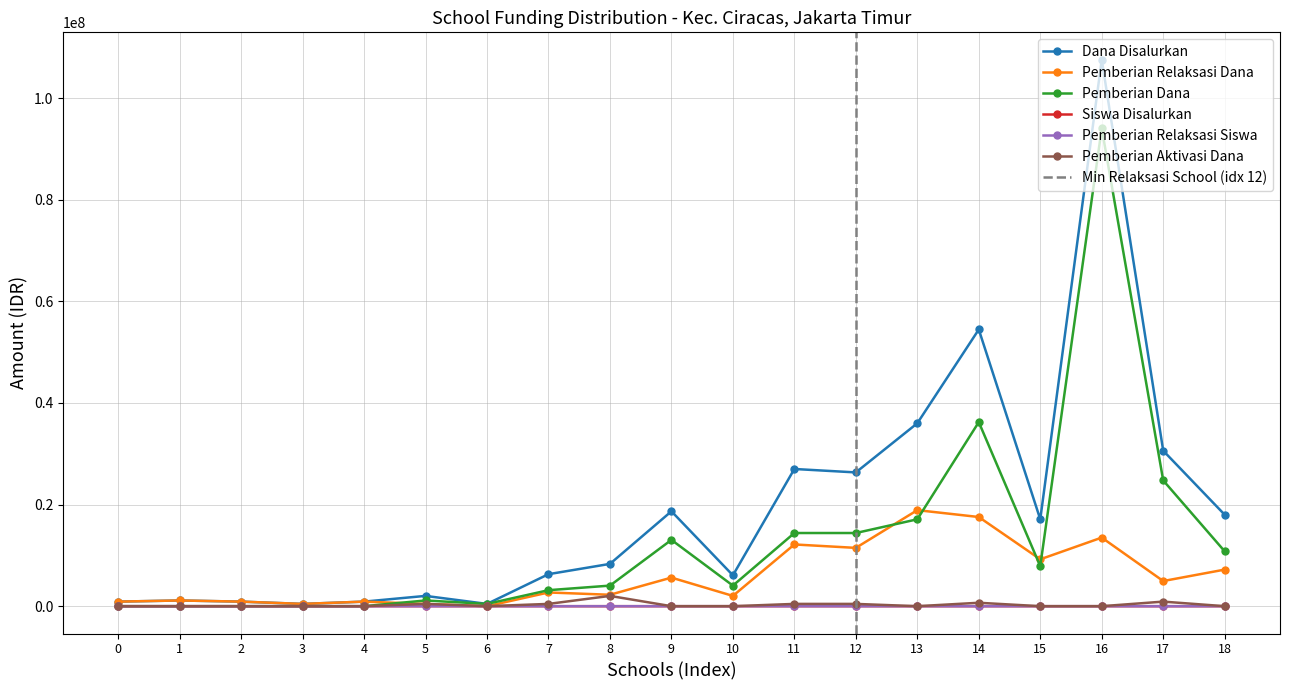

What is the value of the Dana Disalurkan point at the 18th from the left?

30600000